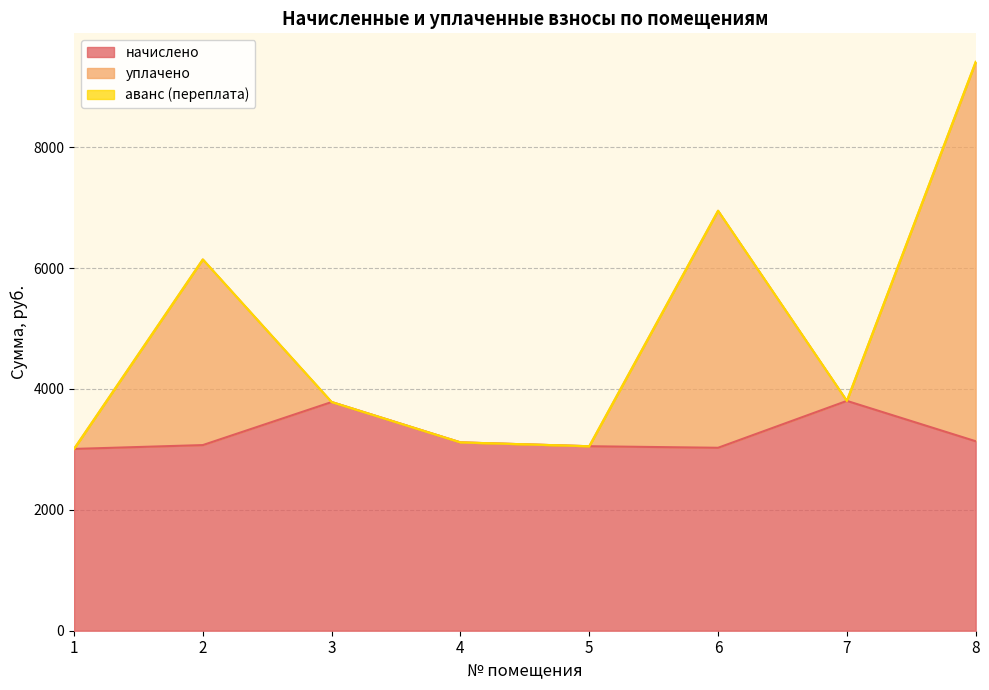

Which has a higher value, 7 or 5?

7